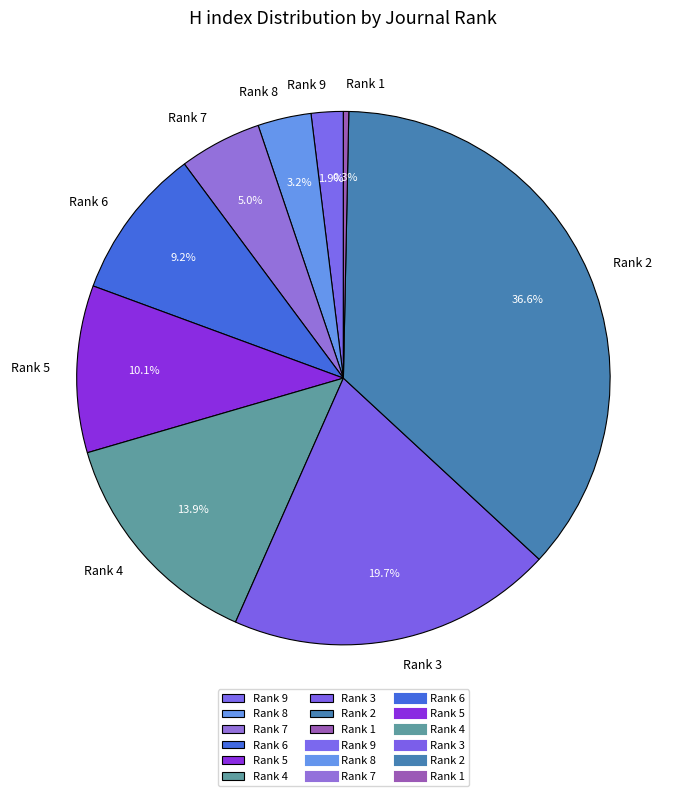

What portion of the pie excludes Rank 7?

95.0%